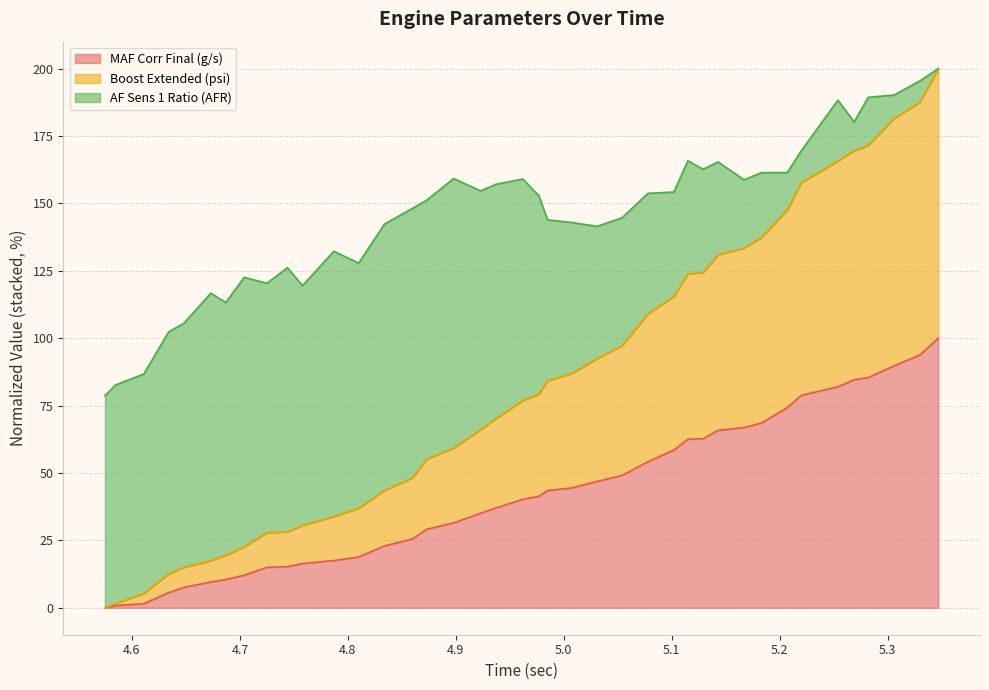

True or false: Boost Extended (psi) and MAF Corr Final (g/s) cross at least once.

False